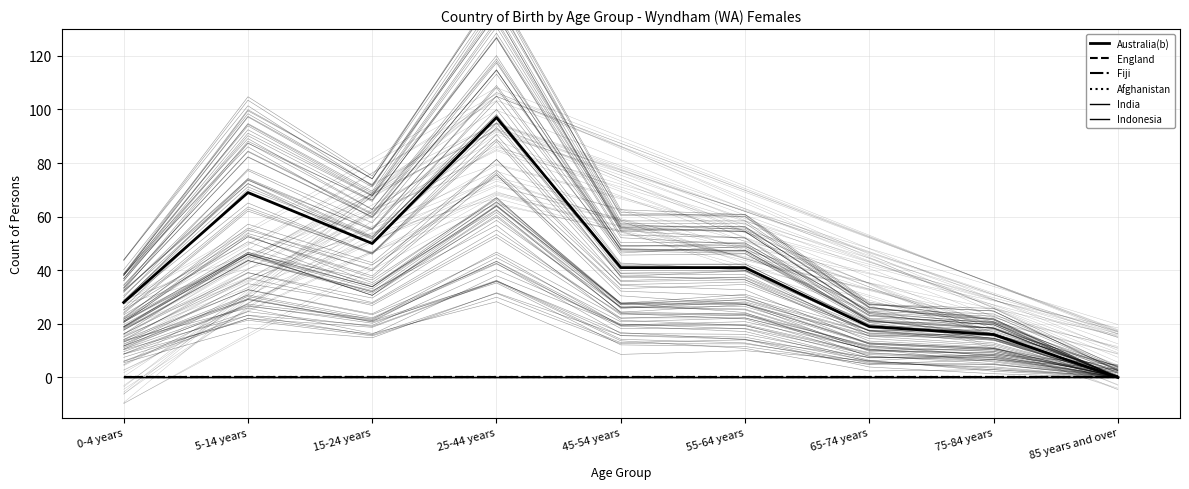

What position from the right is 25-44 years?

6